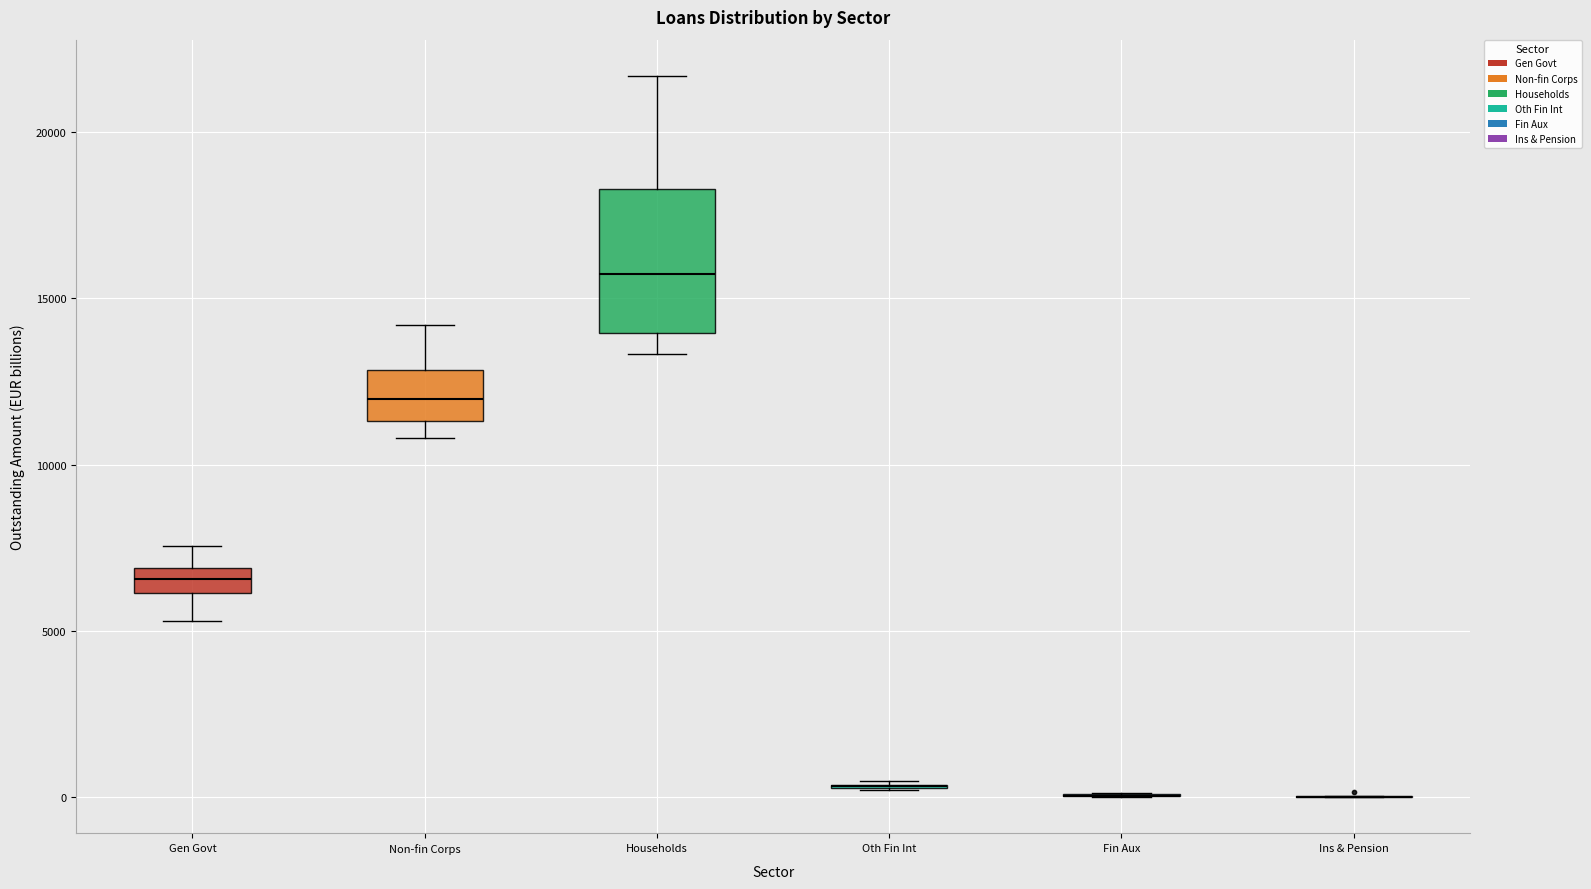

Where does the median line of the box for Gen Govt sit on the y-axis? The values are not printed on the chart, so give them approximately, as read against the axis.

6500